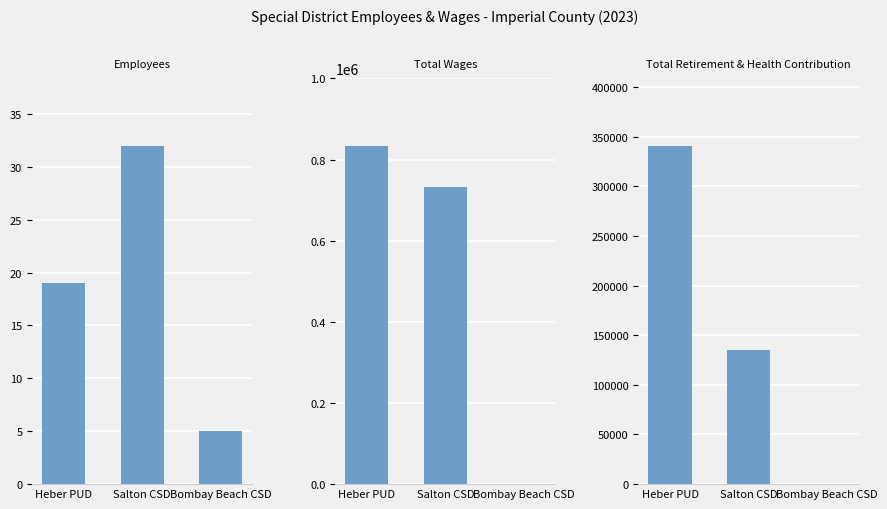

How many data points does each series have?

3